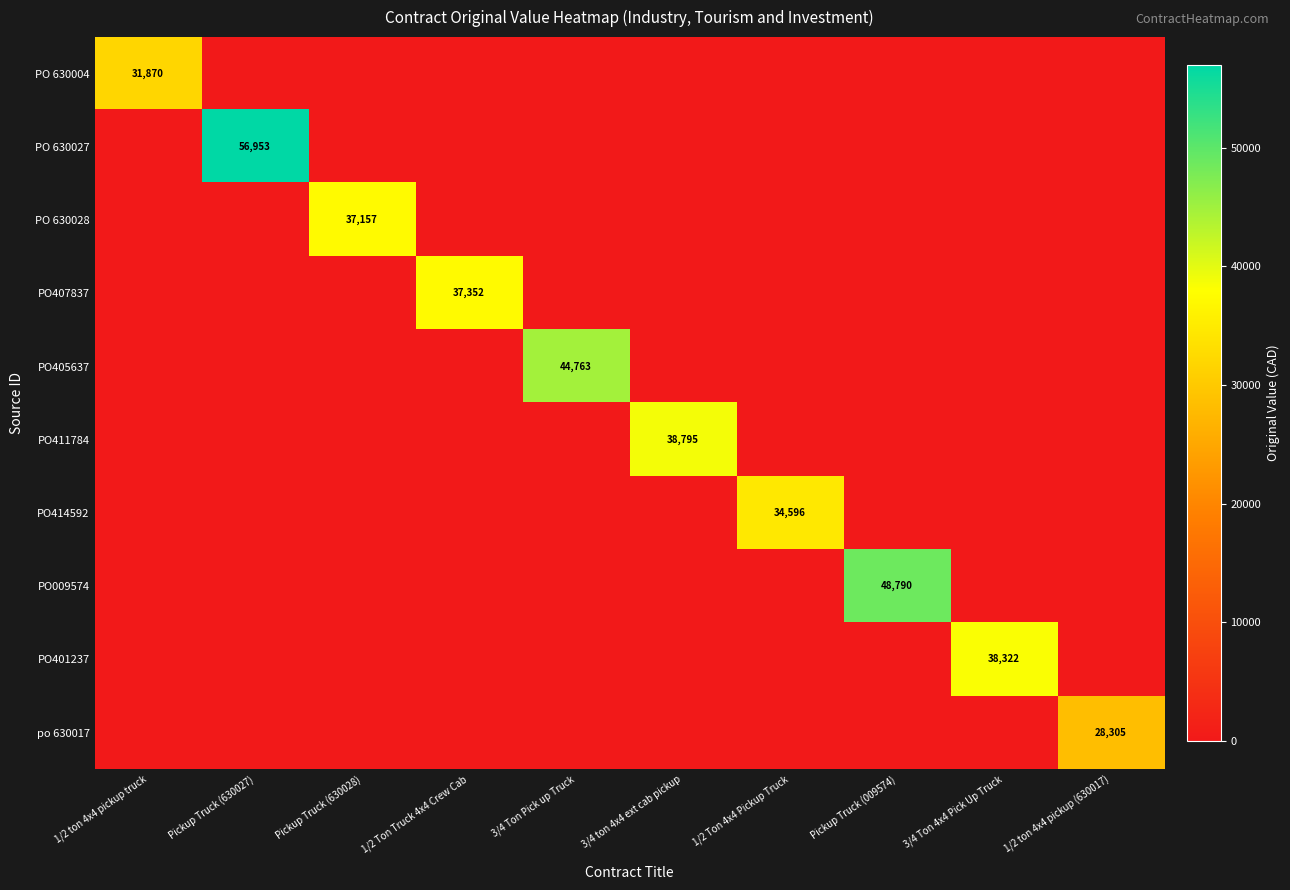

The value of PO 630004 at 1/2 ton 4x4 pickup truck is 31870.0. True or false?

True